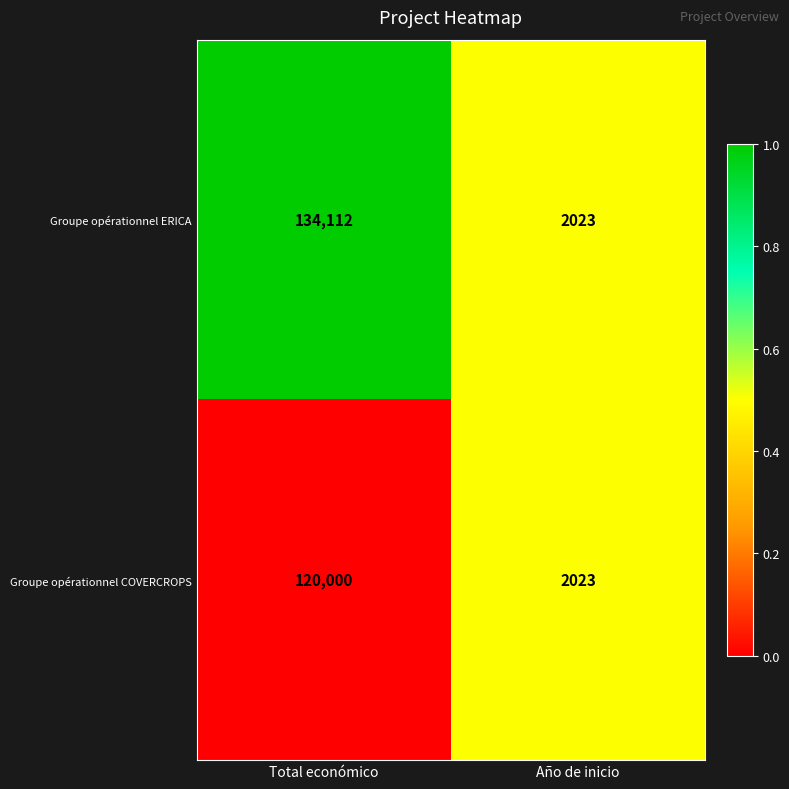

What is the difference between the highest and lowest values at Total económico?

14112